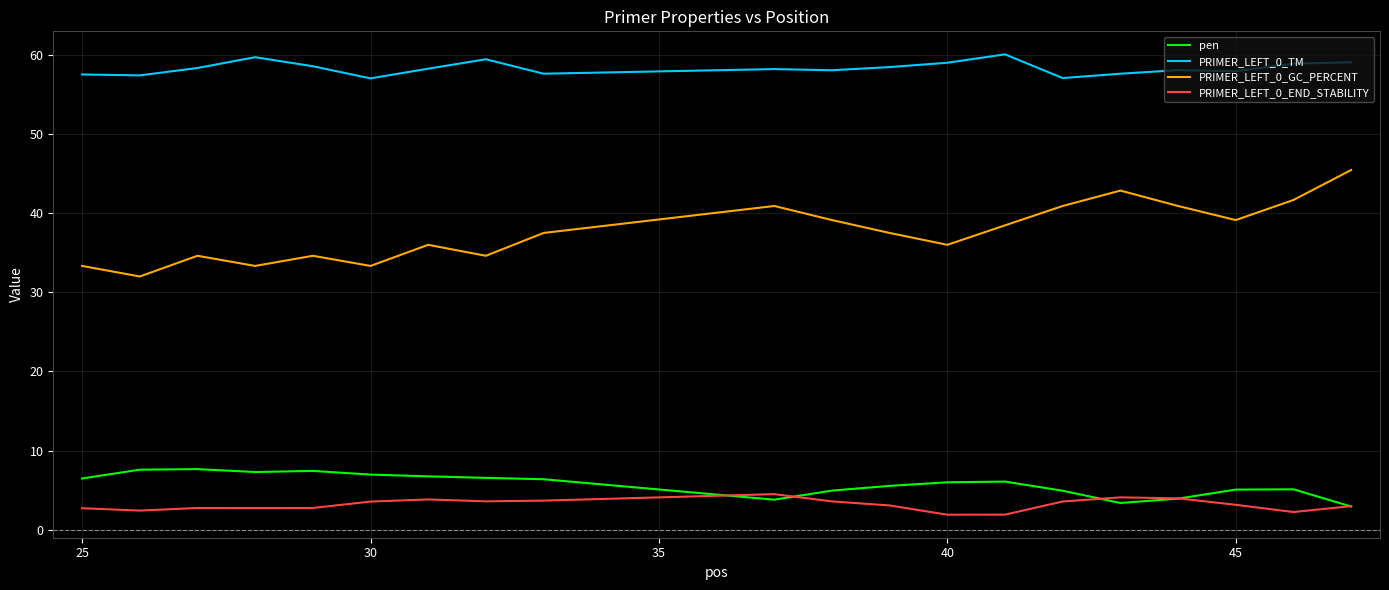

What is the maximum value for pen?

7.7